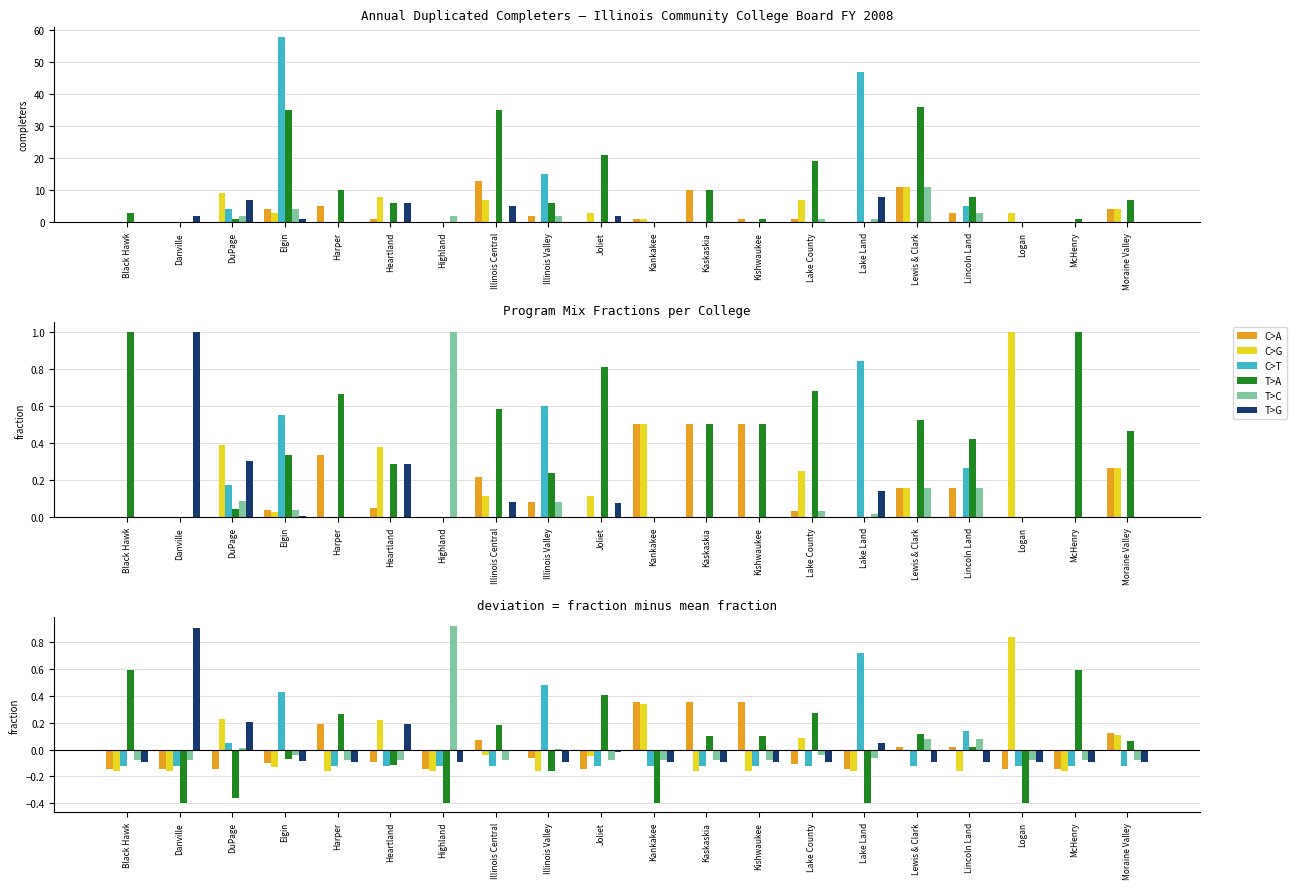

How many bars are there in each group?

6